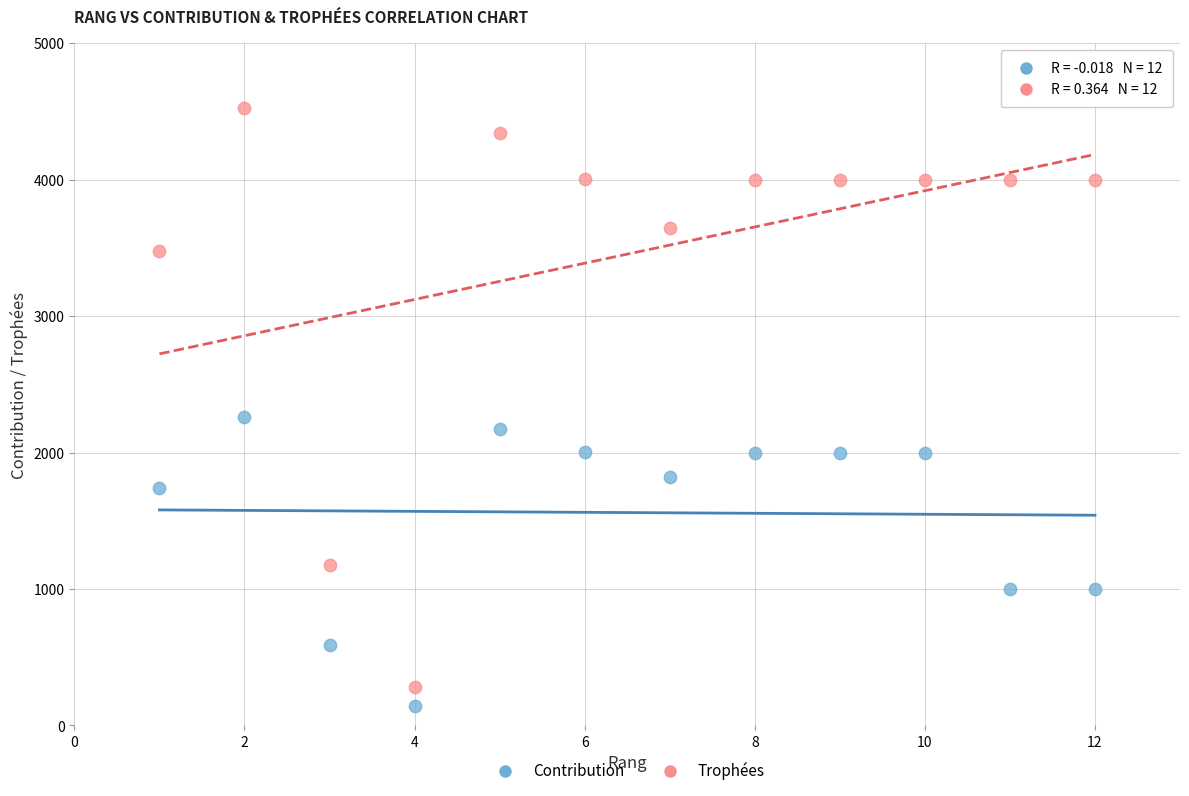

Which series has the largest Y range (max minus min)?

Trophées